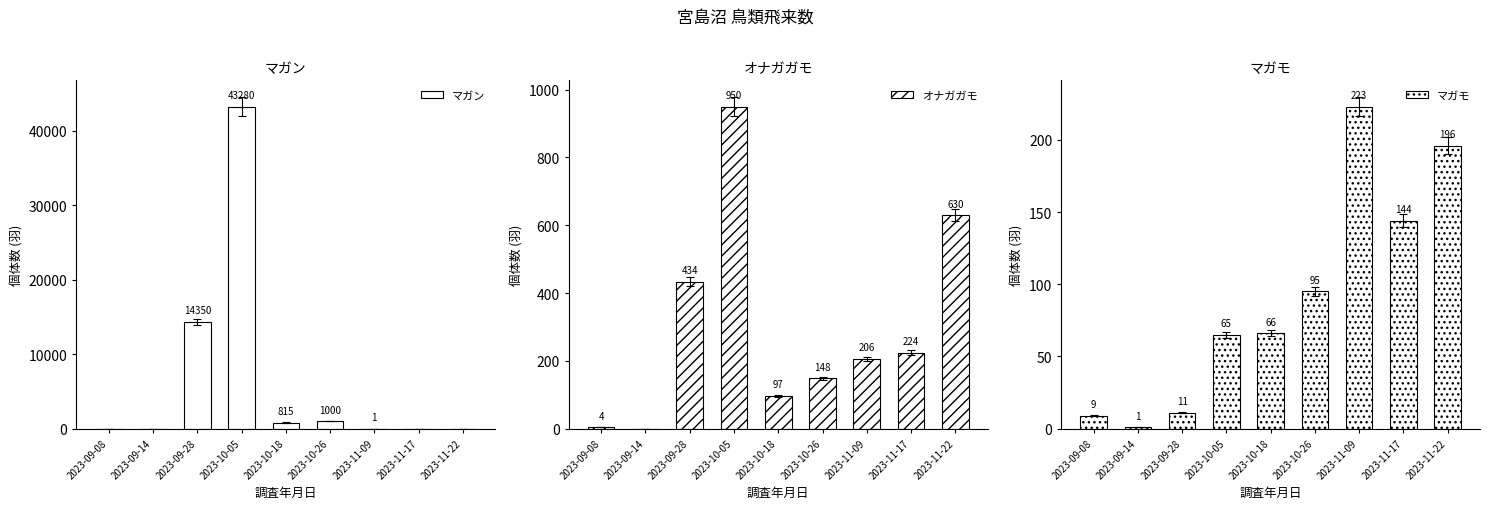

How many values in the オナガガモ series are below 206?

4